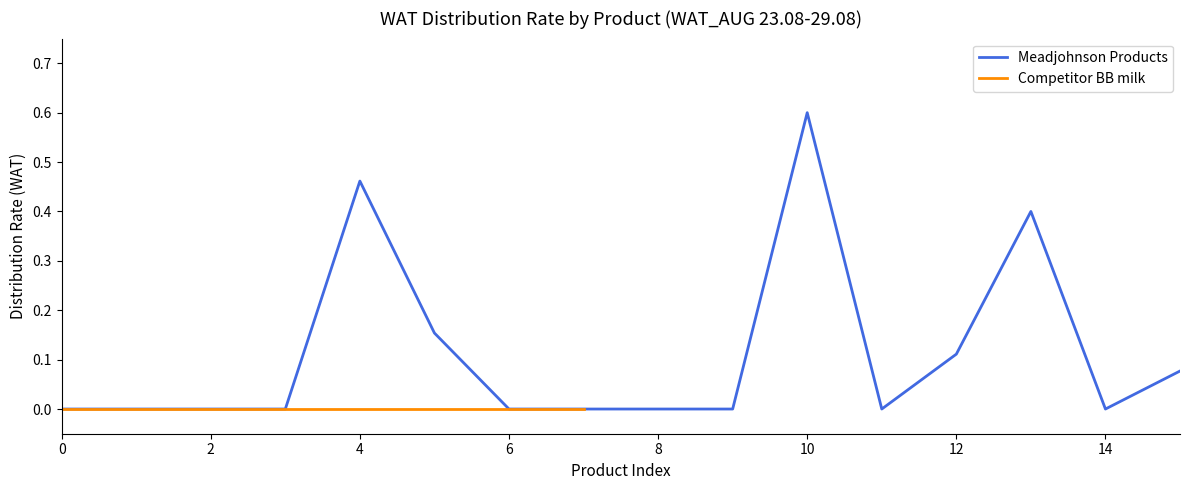

What is the sum of all values?

1.8